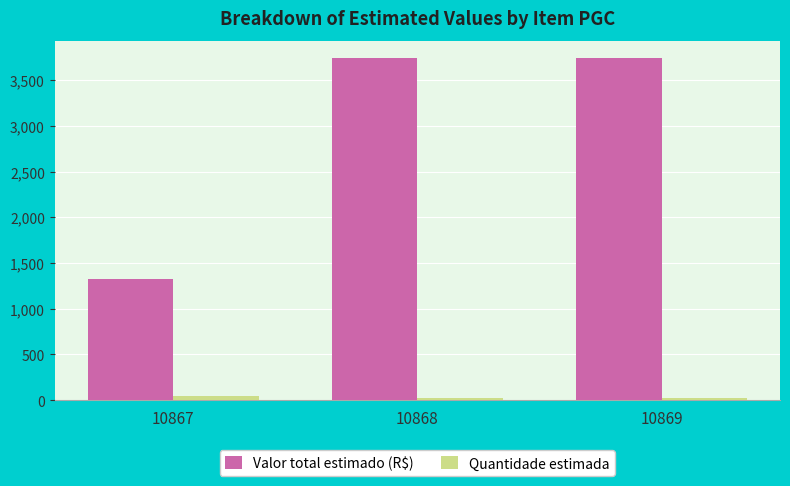

The value of Valor total estimado (R$) at 10867 is 2222.1. True or false?

False